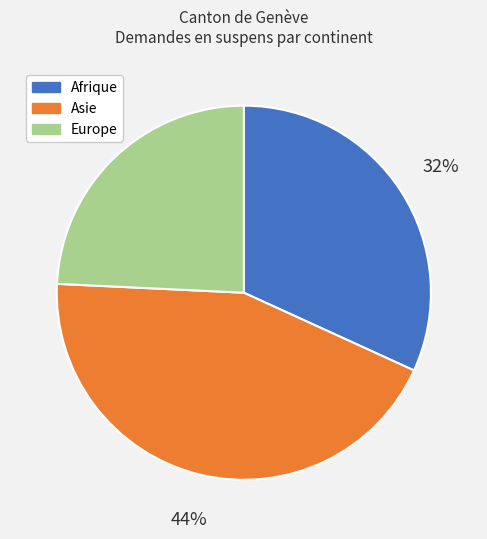

Count the number of slices in the pie.

3